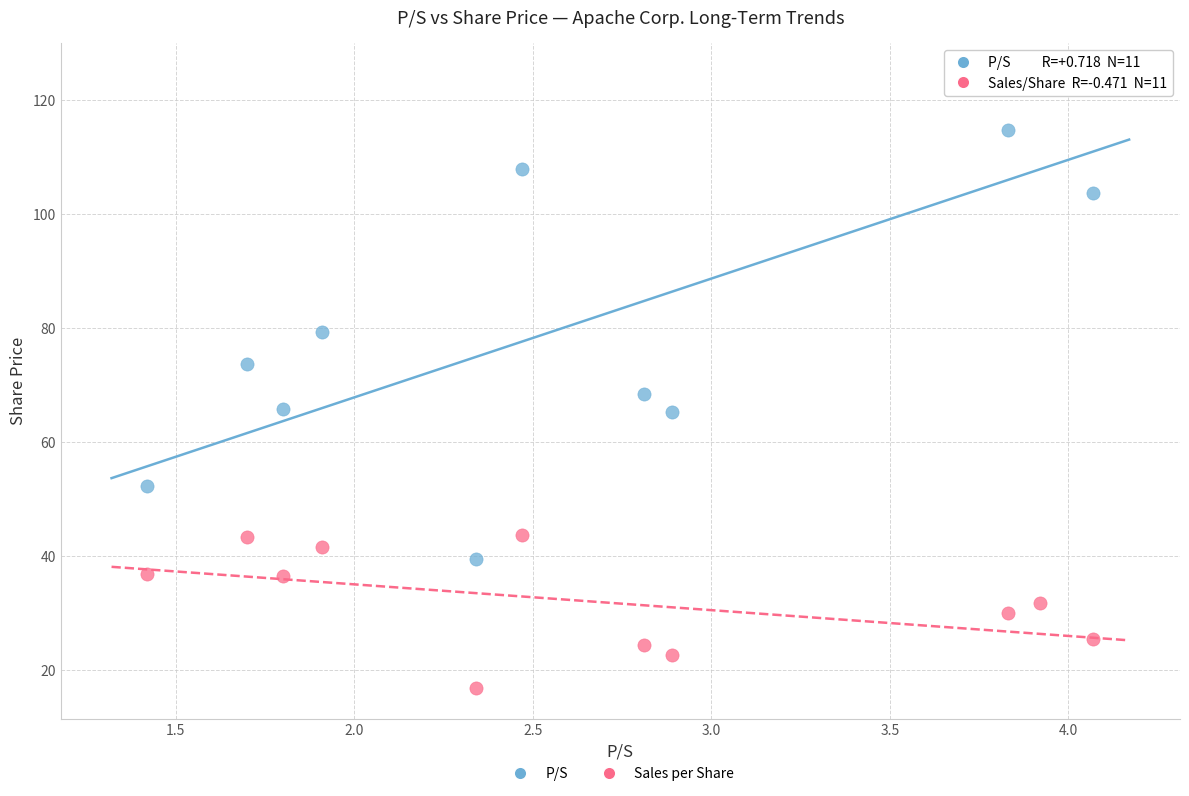

Which series reaches the minimum Y coordinate?

Sales per Share